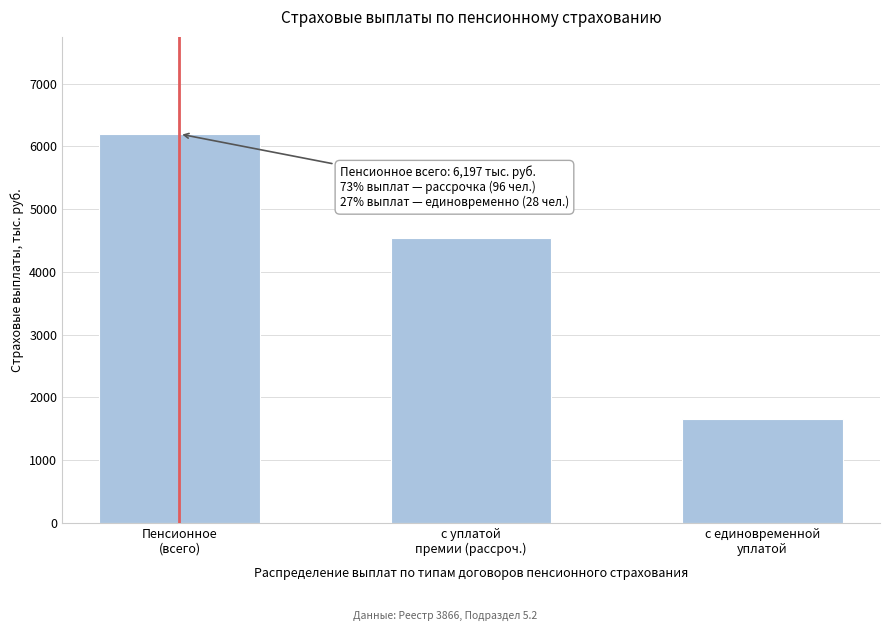

Reading left to right, transcribe all the data shown in this chart.

6197.1	4541.6	1655.5